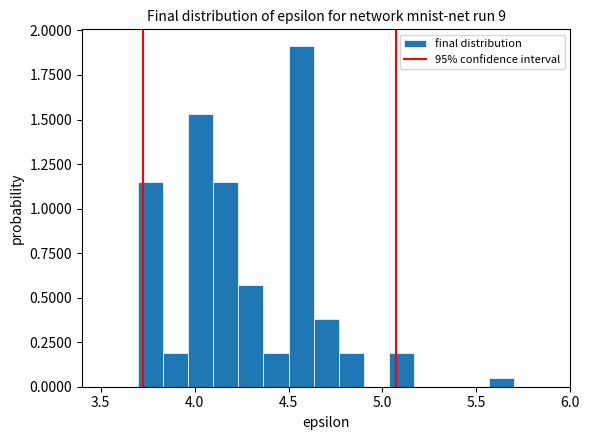

Read against the x-axis, roughly where is the centre of the tallest bar?

4.55